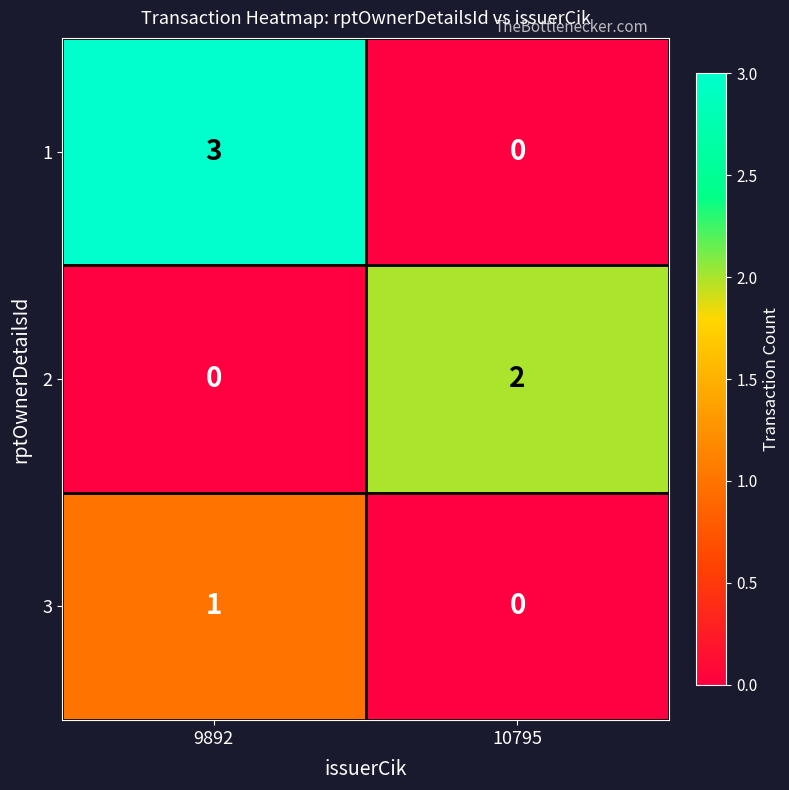

Which series has the largest total across all categories?

1